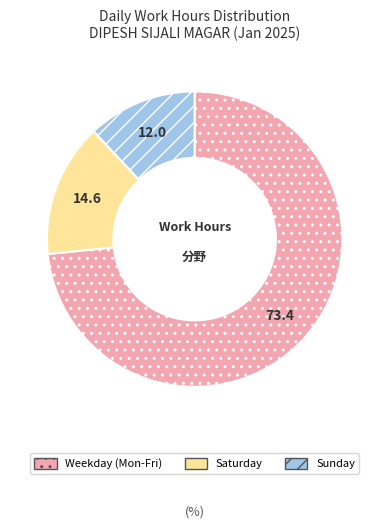

Approximately how many times larger is the value at Saturday compared to Sunday?

1.2